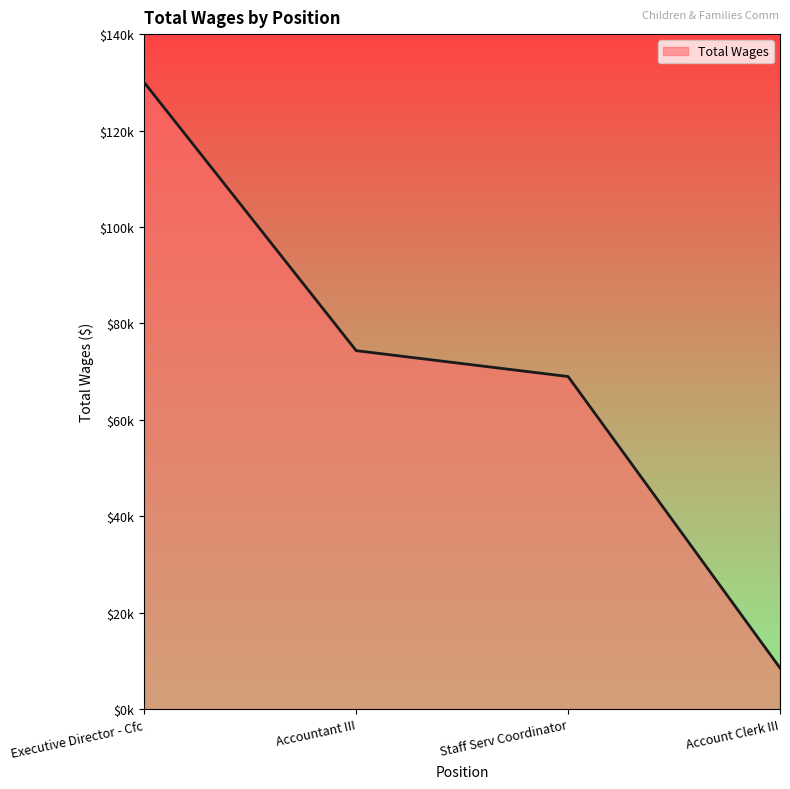

What is the label of the 1st point from the right?

Account Clerk III